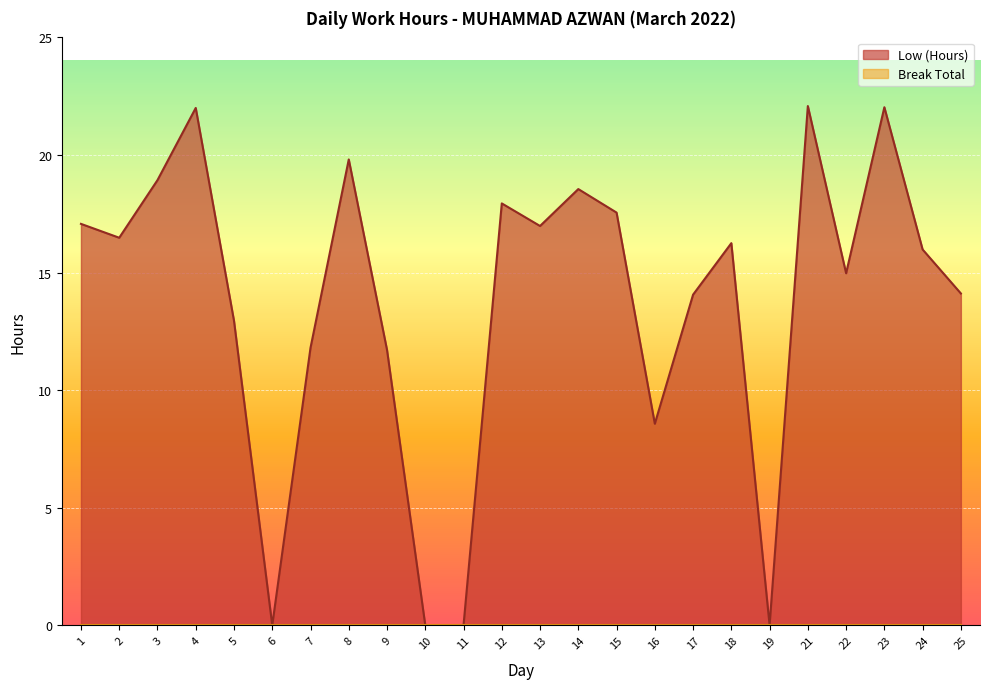

Rank the categories by value from lowest to highest.

6, 10, 11, 19, 16, 9, 7, 5, 17, 25, 22, 24, 18, 2, 13, 1, 15, 12, 14, 3, 8, 4, 23, 21